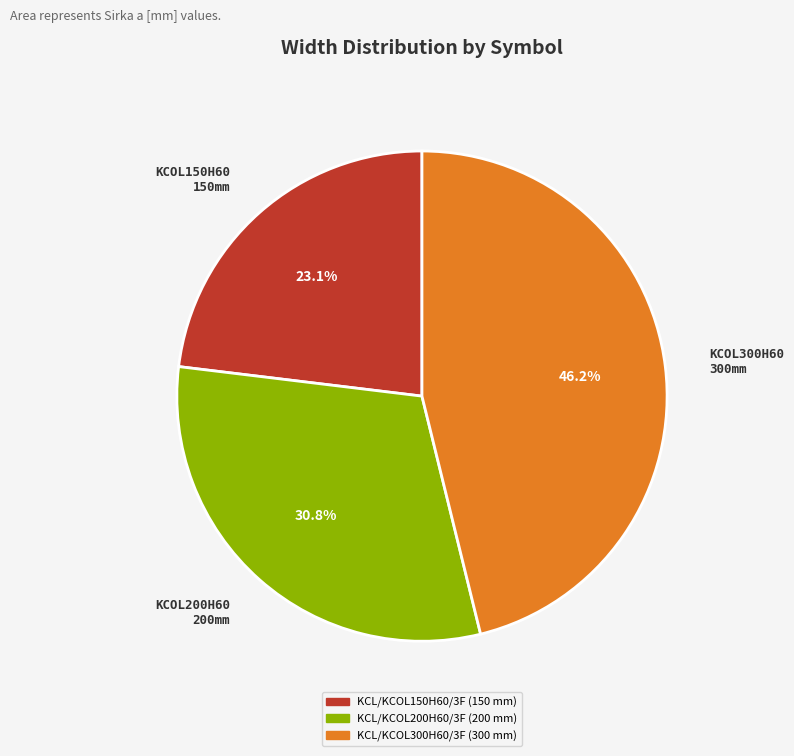

To the nearest percent, what is the combined percentage of KCL/KCOL150H60/3F and KCL/KCOL200H60/3F?

54%